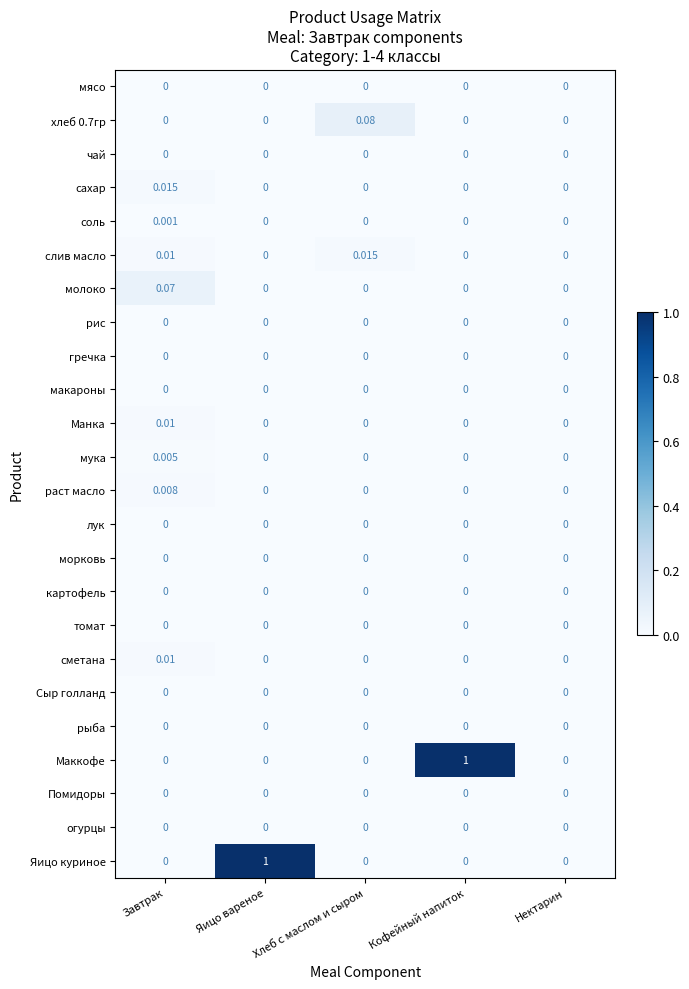

Is the value of макароны at Нектарин greater than the value of соль at Завтрак?

No